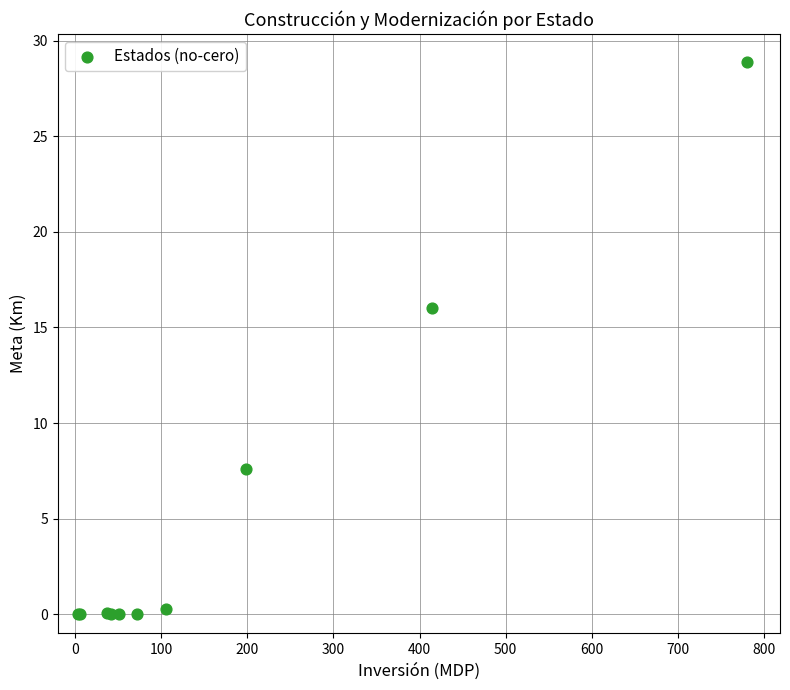

What Y value in the scatter plot is closest to 14?

16.0